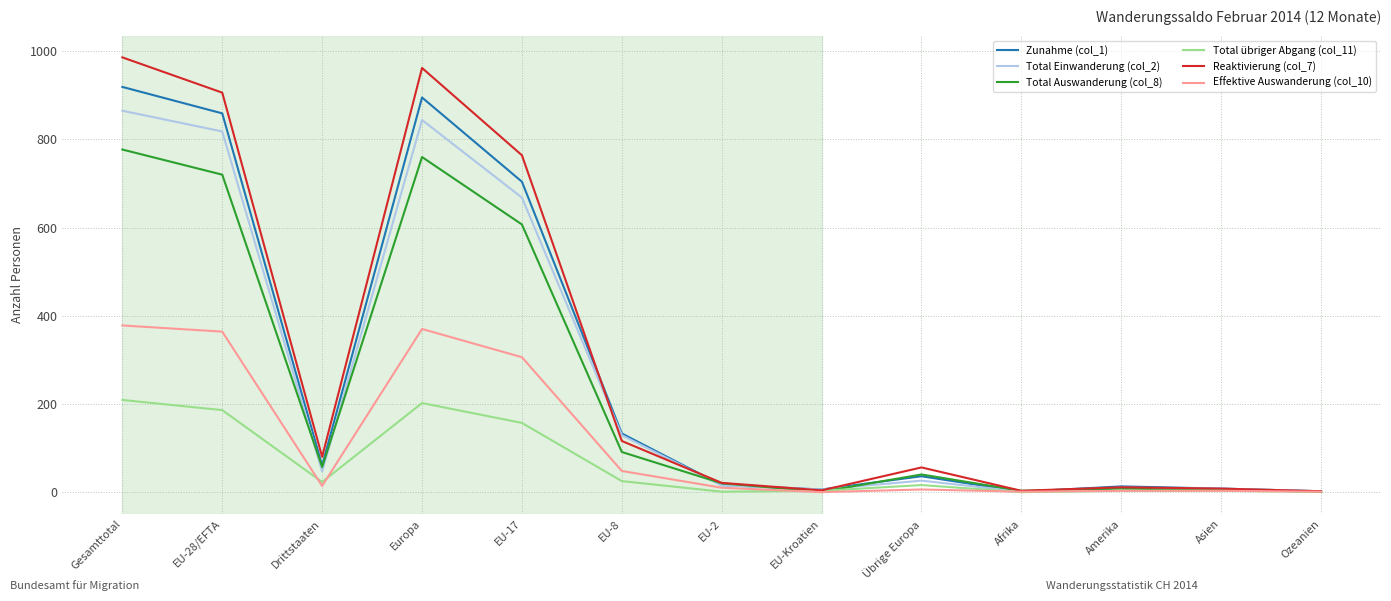

In Reaktivierung (col_7), how many points are lower than both neighbors (excluding endpoints)?

3